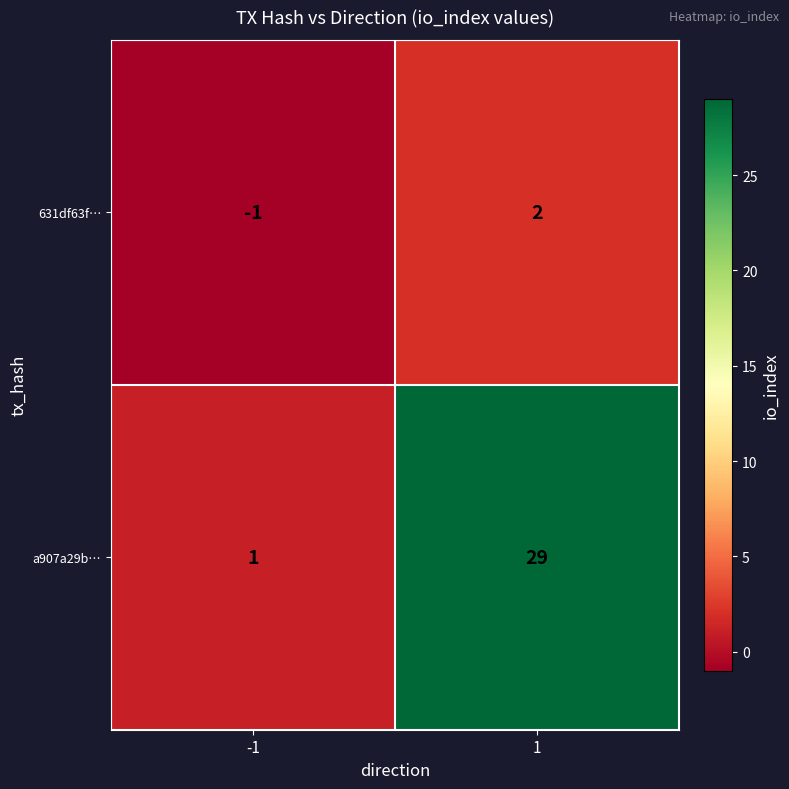

How many categories are shown in the chart?

2